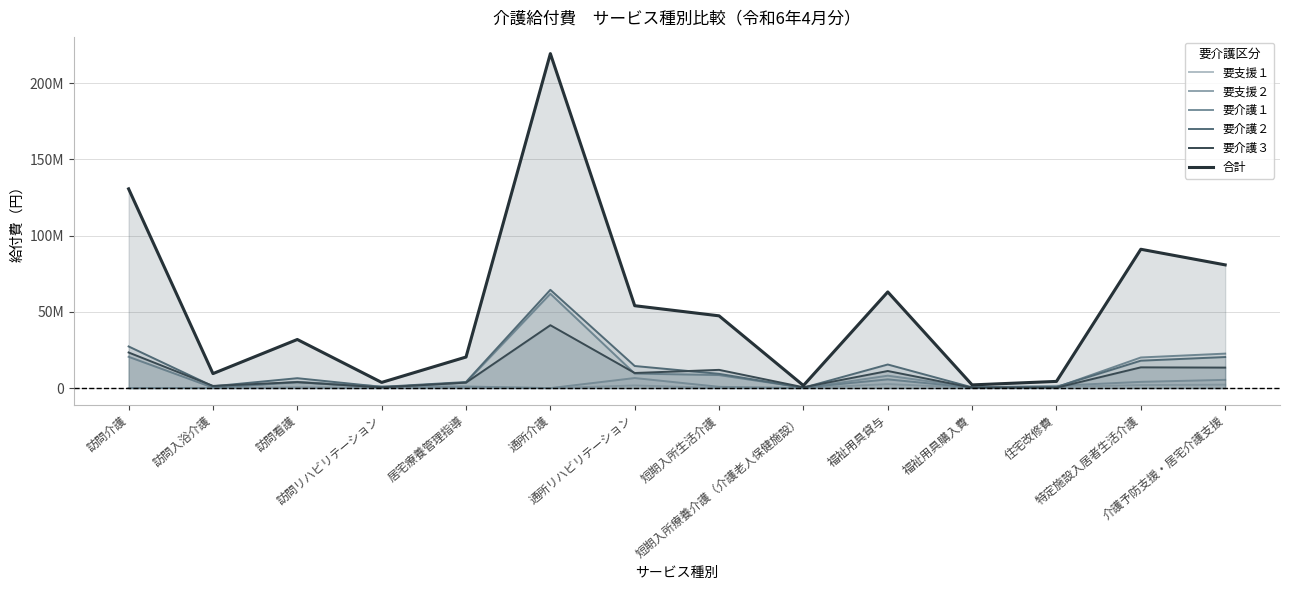

What is the total value across all series at 介護予防支援・居宅介護支援?

144898113